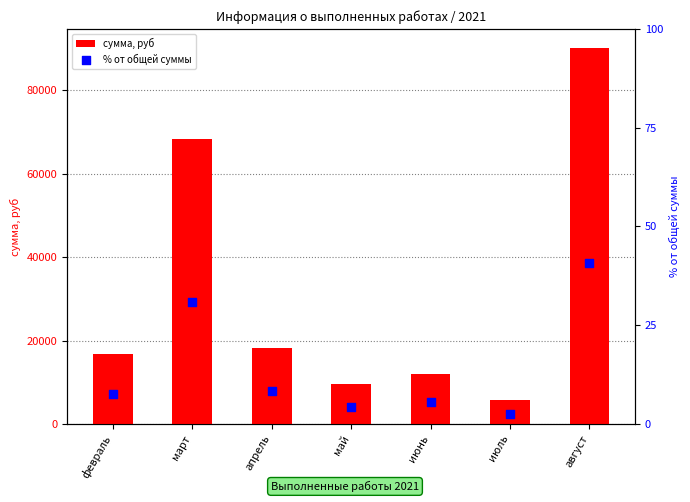

Is the value of сумма, руб at апрель greater than the value of % от общей суммы at август?

Yes